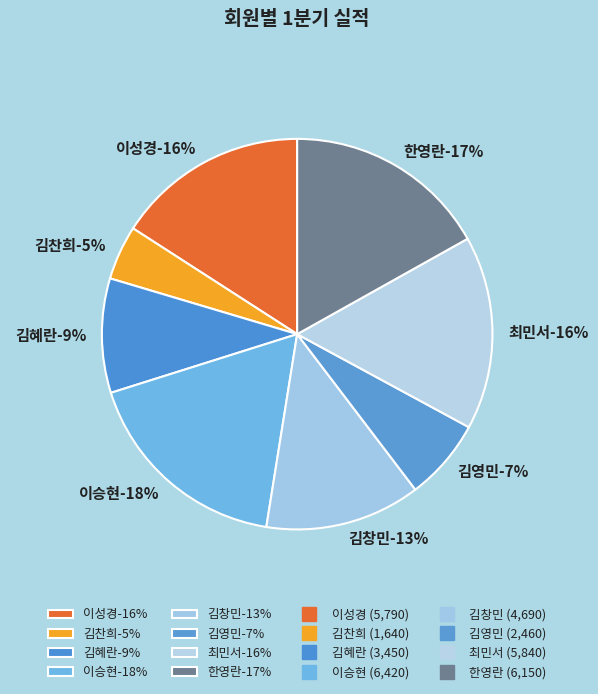

To the nearest percent, what is the average slice percentage?

12%